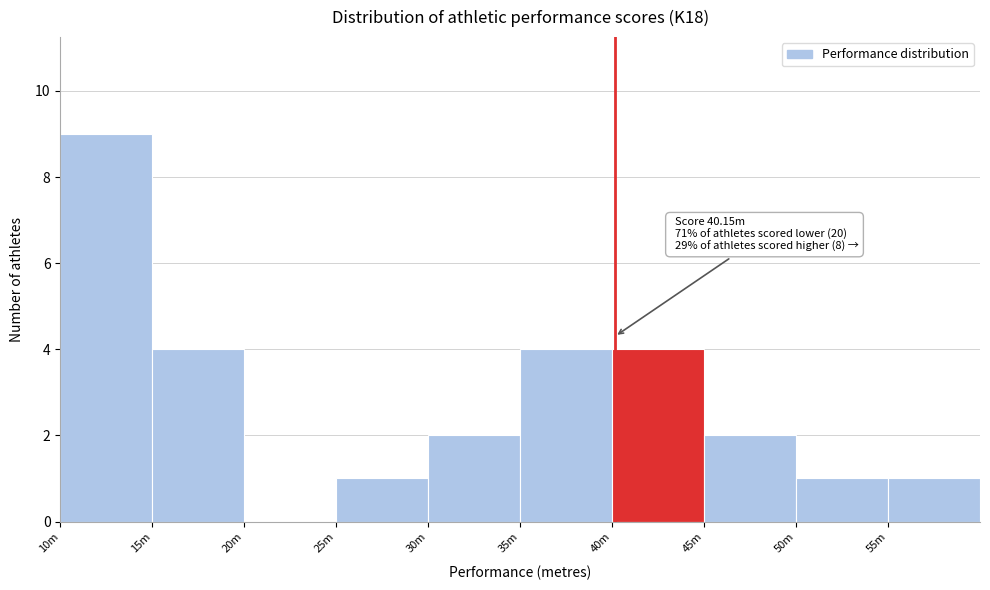

Reading right to left, list all the values displayed in this chart.

55m=1	50m=1	45m=2	40m=4	35m=4	30m=2	25m=1	20m=0	15m=4	10m=9